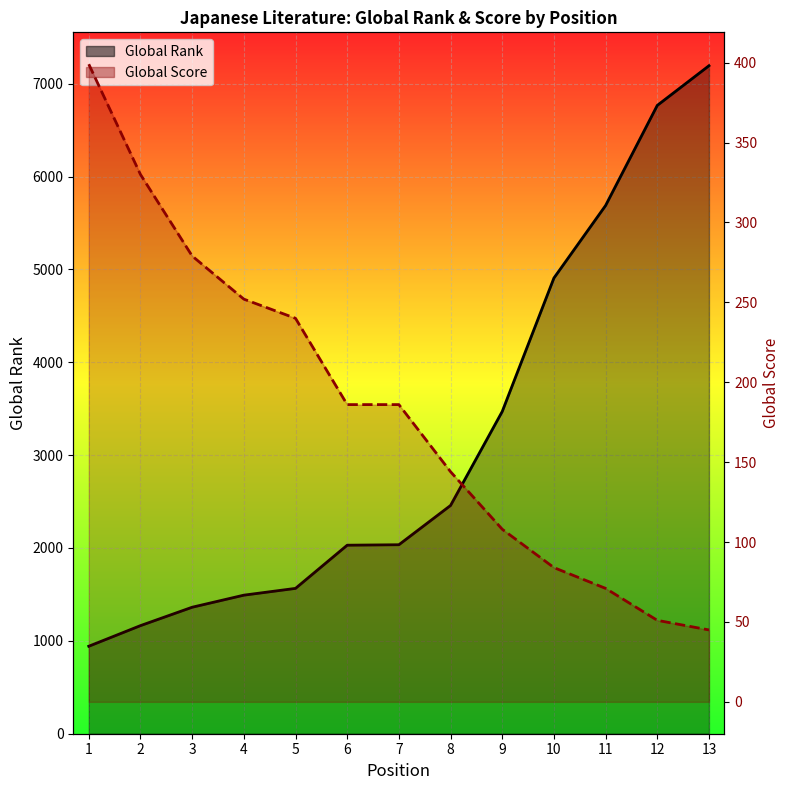

What are all the series names shown in the legend?

Global Rank, Global Score